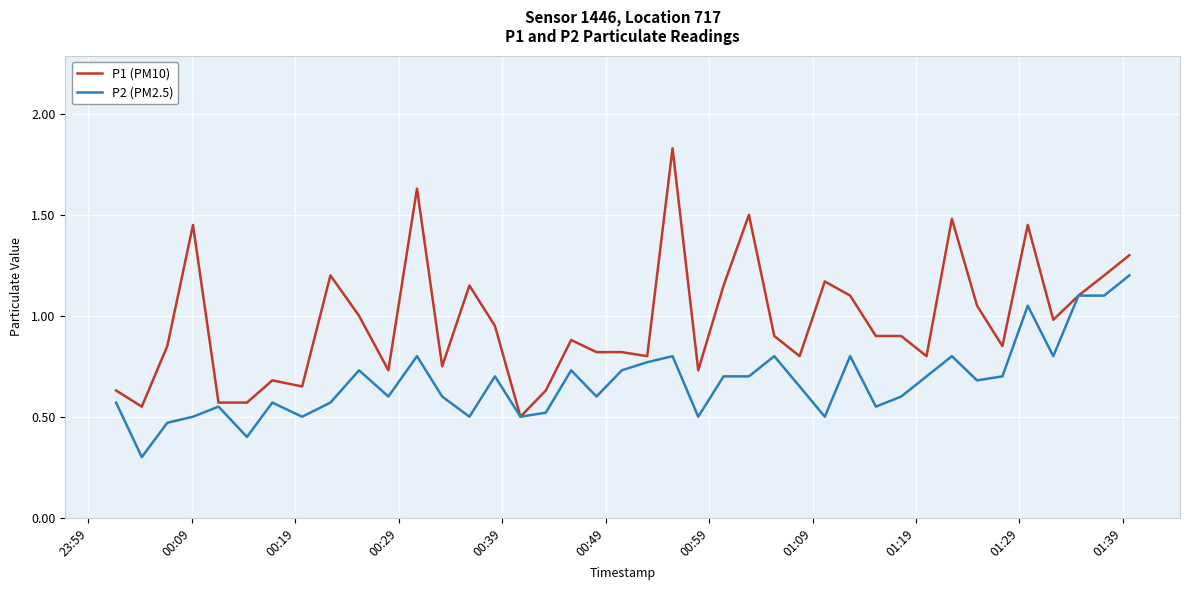

Which series has the largest total across all categories?

P1 (PM10)